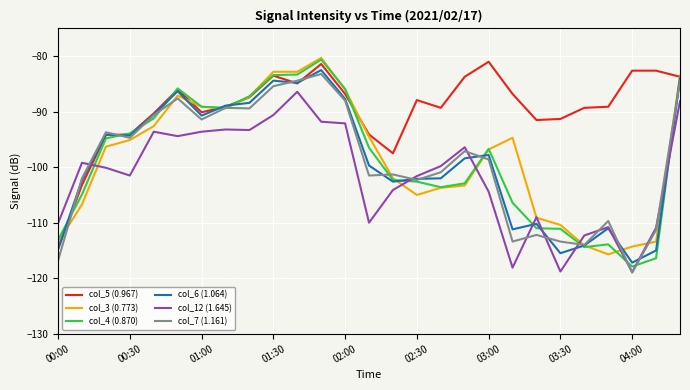

What is the maximum value shown in the chart?

-80.3